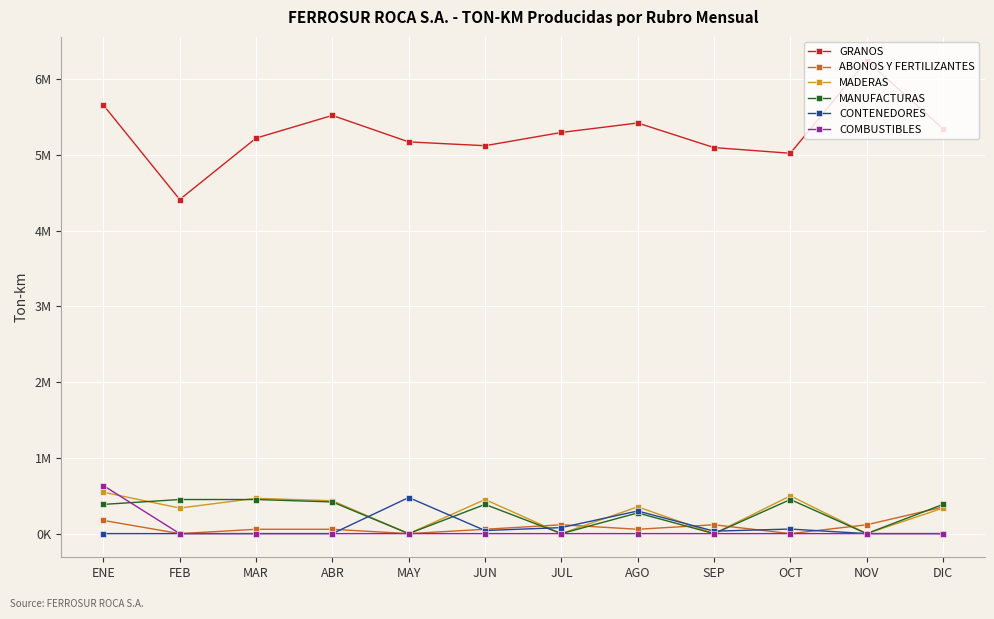

Between which two adjacent categories do COMBUSTIBLES and MADERAS first intersect?

ENE and FEB